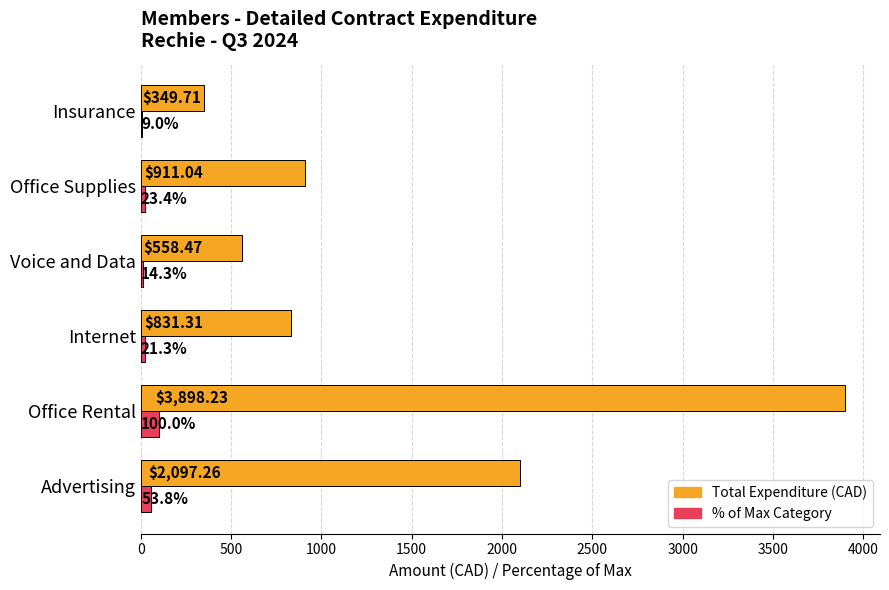

Which category has the highest value across all series?

Office Rental